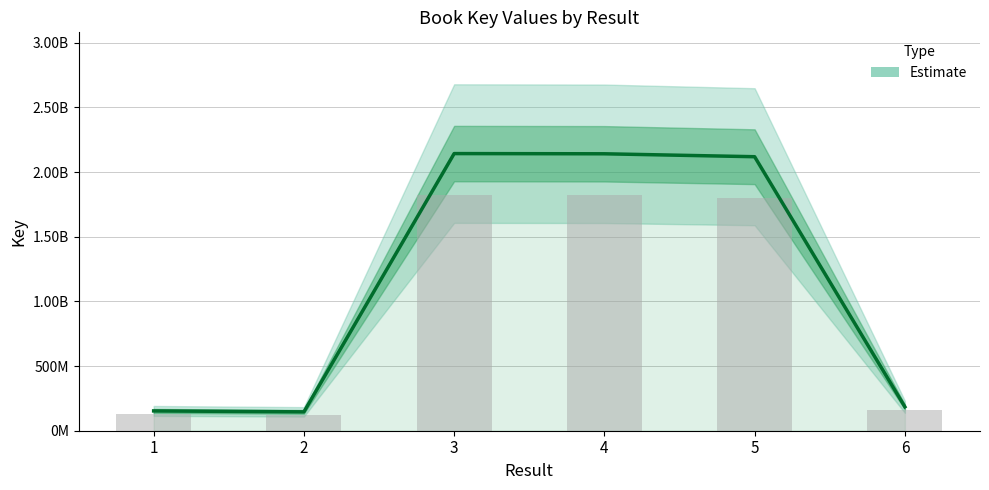

Is it true that the value at 2 is 85226160?

False